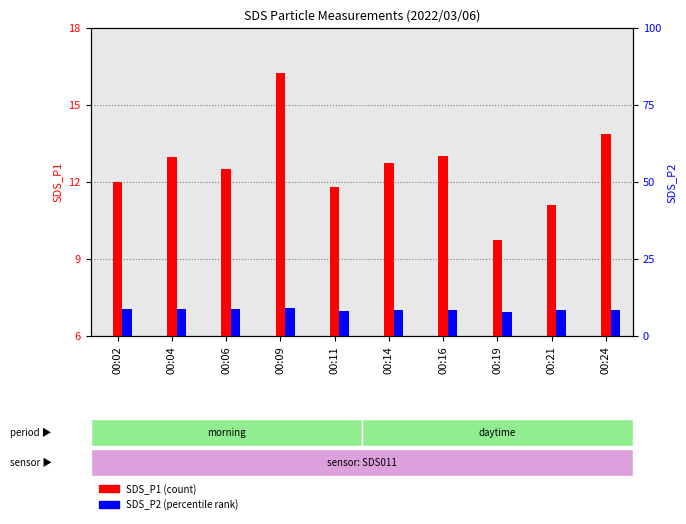

Reading right to left, extract all data points from this chart.

SDS_P1: 00:24=13.9	00:21=11.1	00:19=9.8	00:16=13.0	00:14=12.7	00:11=11.8	00:09=16.2	00:06=12.5	00:04=13.0	00:02=12.0
SDS_P2: 00:24=8.4	00:21=8.4	00:19=7.9	00:16=8.3	00:14=8.3	00:11=8.1	00:09=9.0	00:06=8.9	00:04=8.8	00:02=8.9